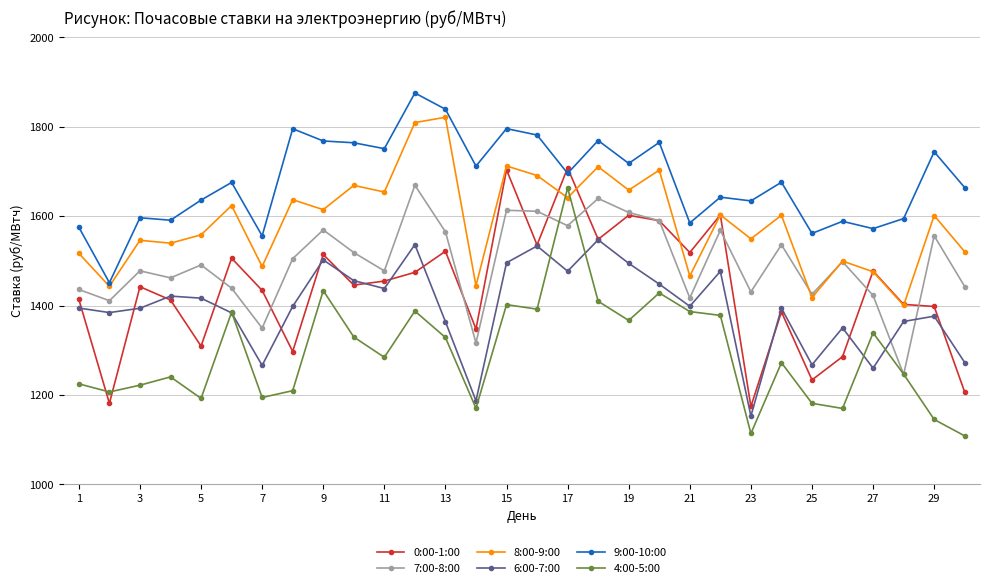

How many interior local valleys does the 4:00-5:00 series have?

9